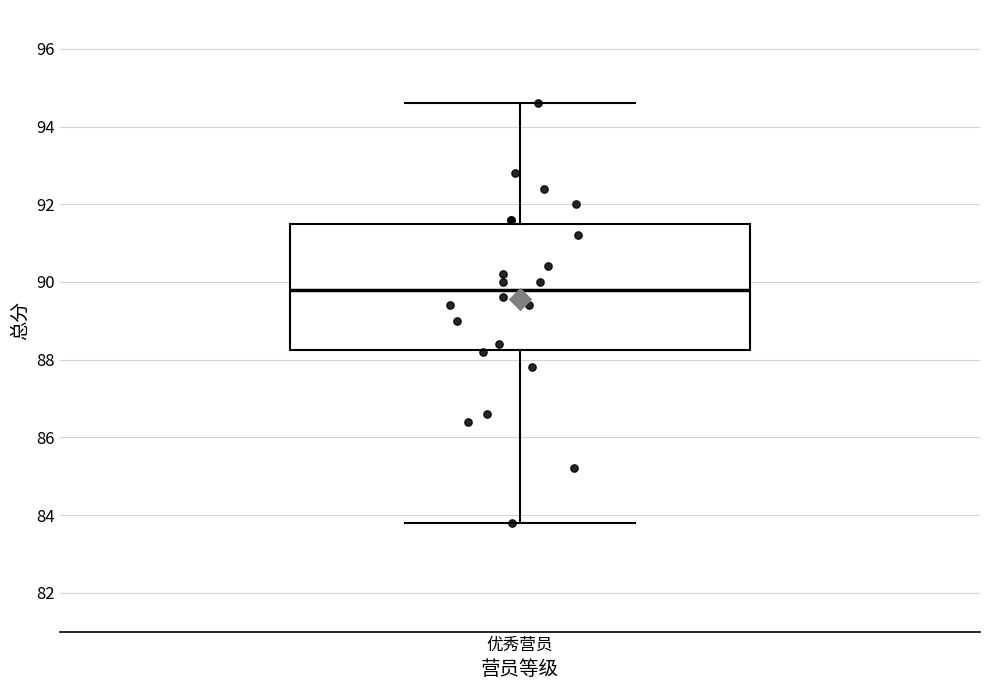

Read this box plot against the y-axis: the position of the median line, the range covered by the box, and the ends of both whiskers. The values are not printed on the chart, so give them approximately, as read against the axis.

median 89.8, box 88.2 to 91.6, whiskers 83.8 to 94.6